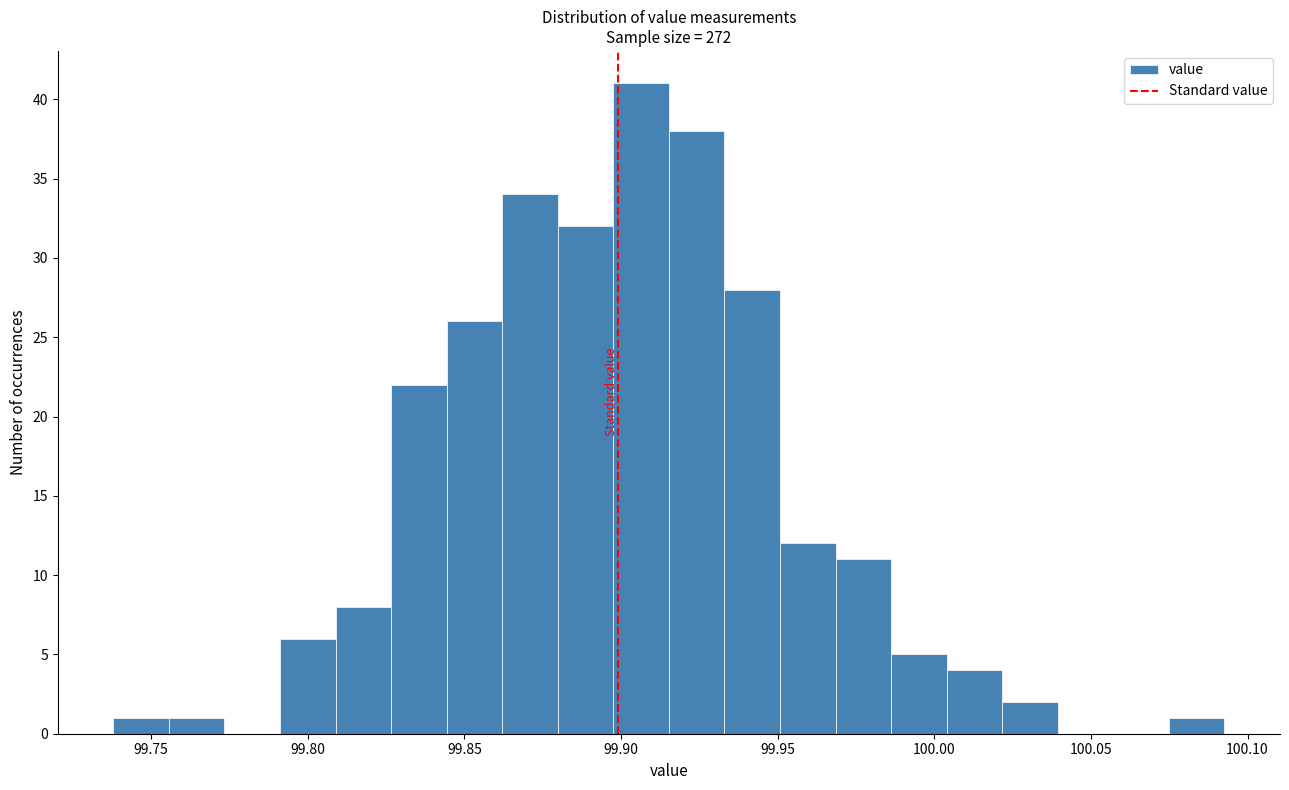

Around what value on the x-axis is the tallest bar? Give the approximate position of its centre, as read against the axis.

99.905